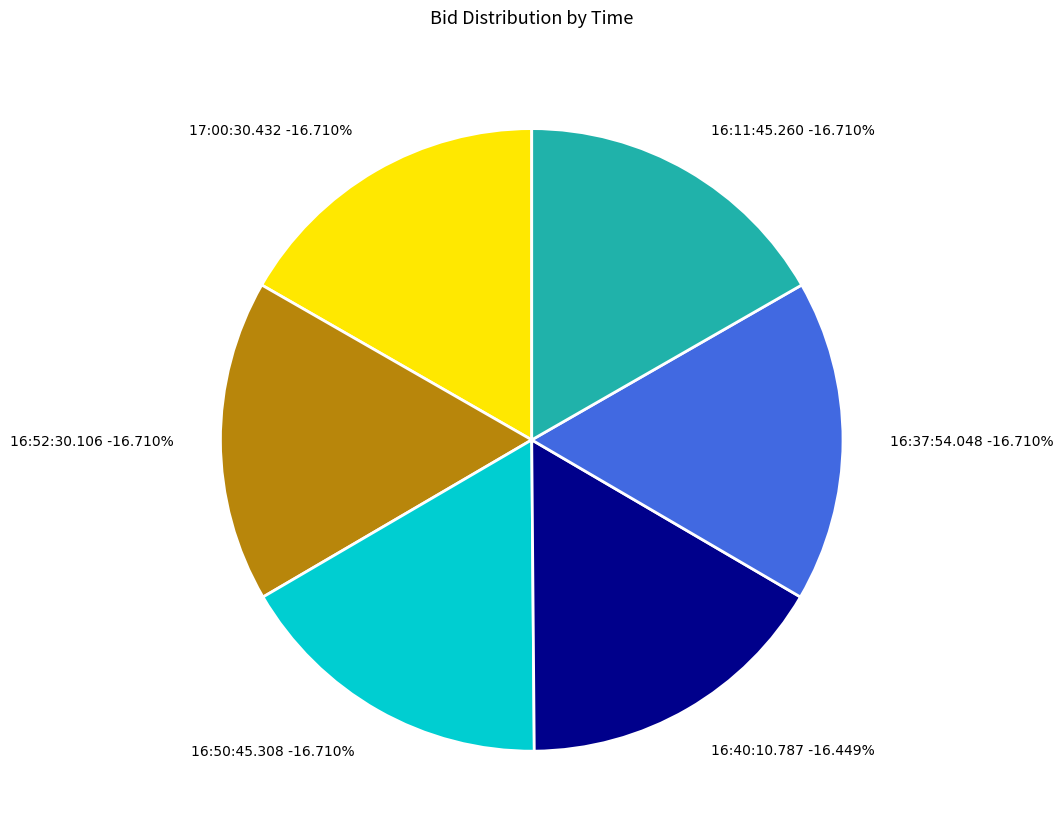

Is it true that 16:50:45.308 is 7% of the pie?

False